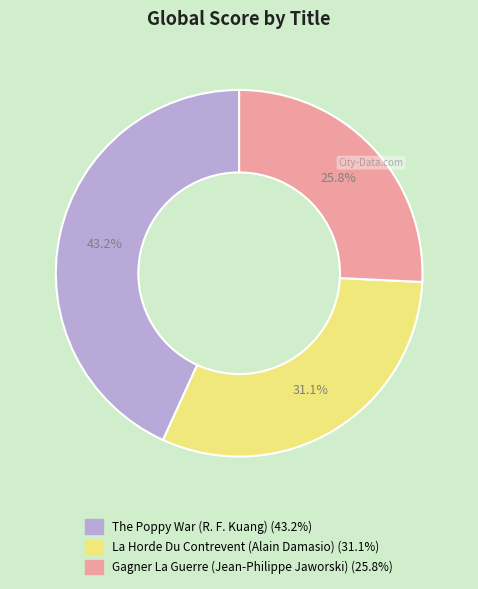

What is the smallest slice in the pie chart?

Gagner La Guerre (Jean-Philippe Jaworski)